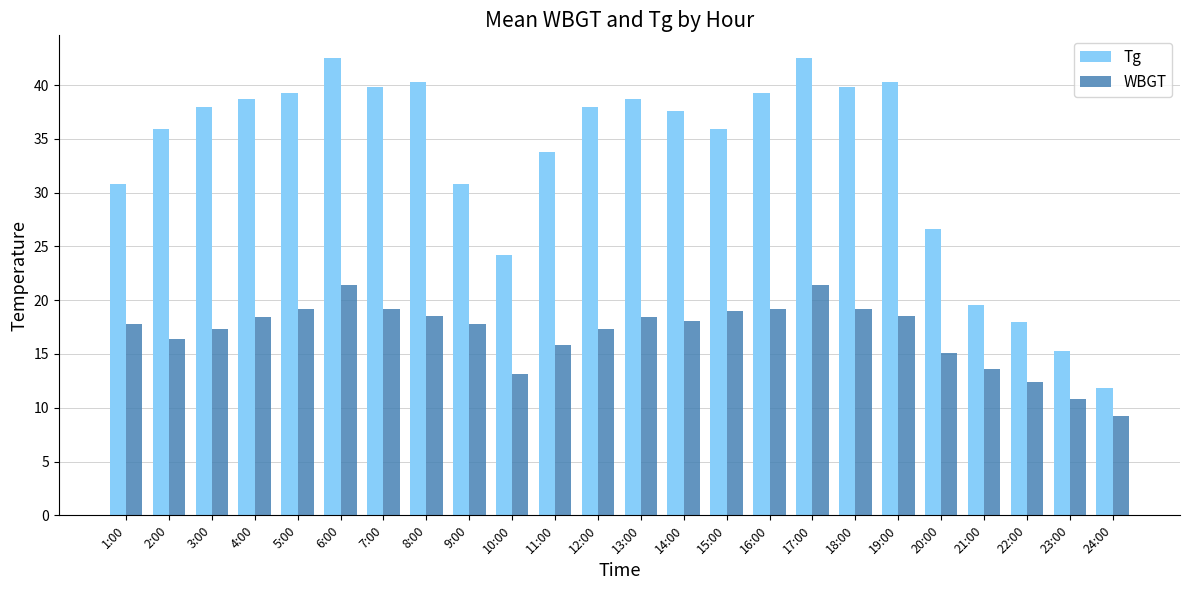

Rank the series by their average value, from lowest to highest.

WBGT, Tg